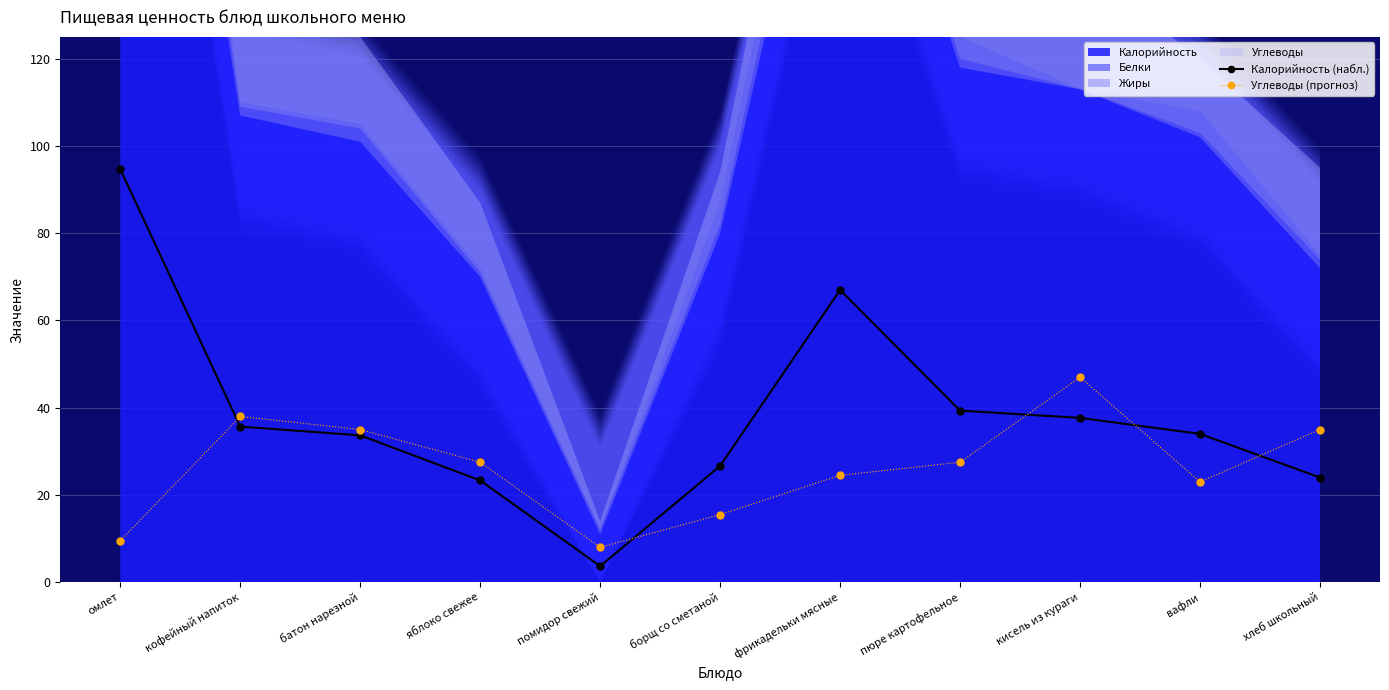

How many lines are shown in the chart?

2